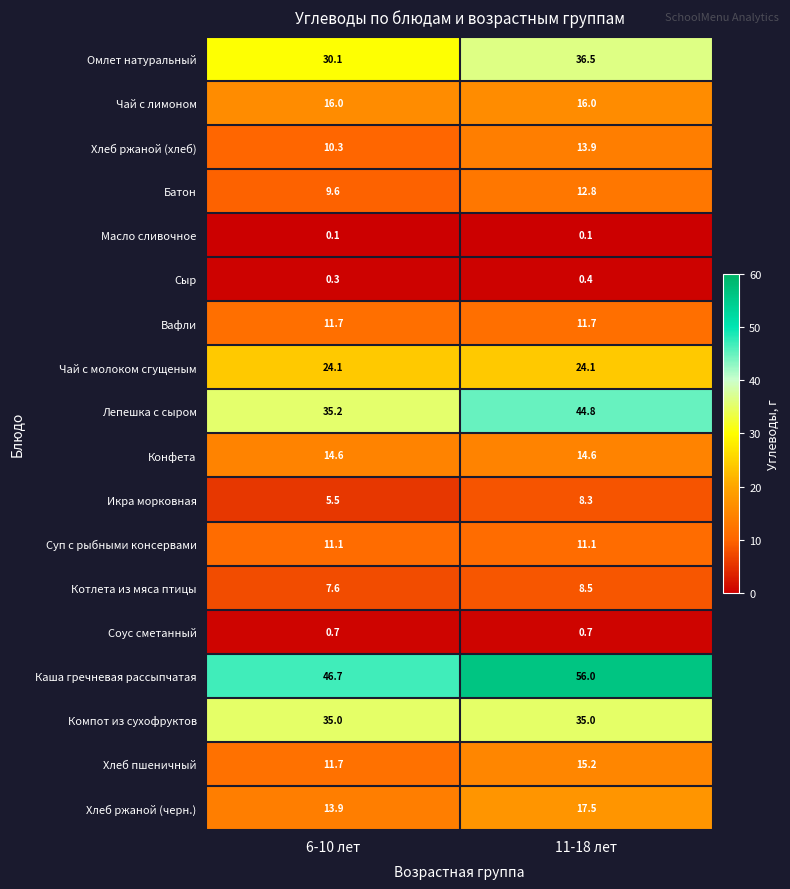

Rank the series at 11-18 лет from lowest to highest value.

Масло сливочное, Сыр, Соус сметанный, Икра морковная, Котлета из мяса птицы, Суп с рыбными консервами, Вафли, Батон, Хлеб ржаной (хлеб), Конфета, Хлеб пшеничный, Чай с лимоном, Хлеб ржаной (черн.), Чай с молоком сгущеным, Компот из сухофруктов, Омлет натуральный, Лепешка с сыром, Каша гречневая рассыпчатая